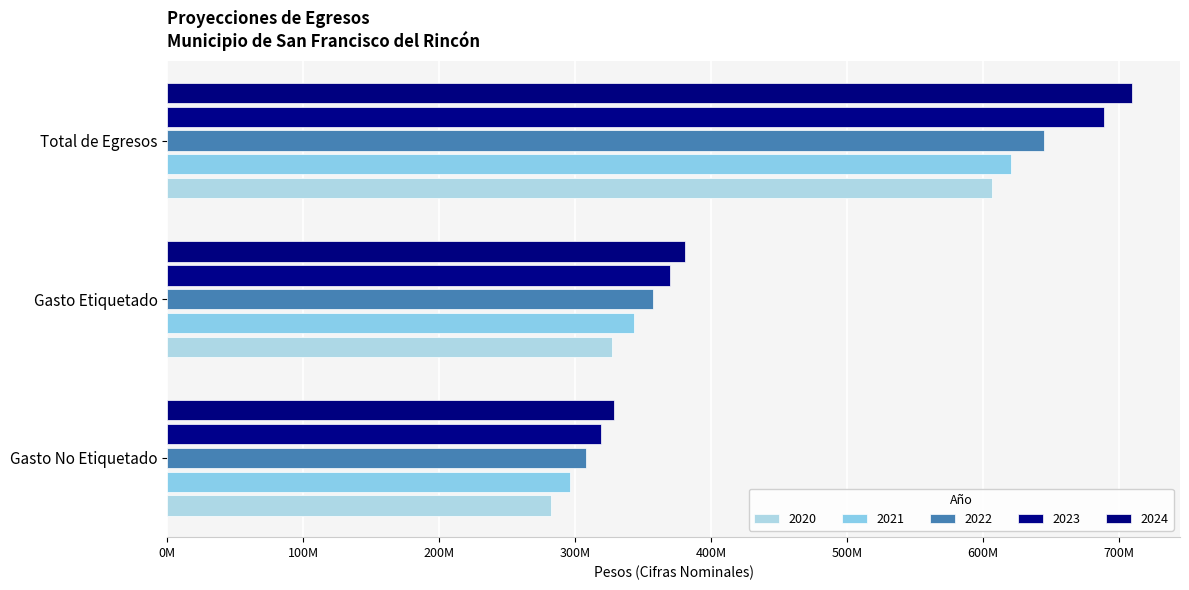

How many distinct data groups are displayed?

5